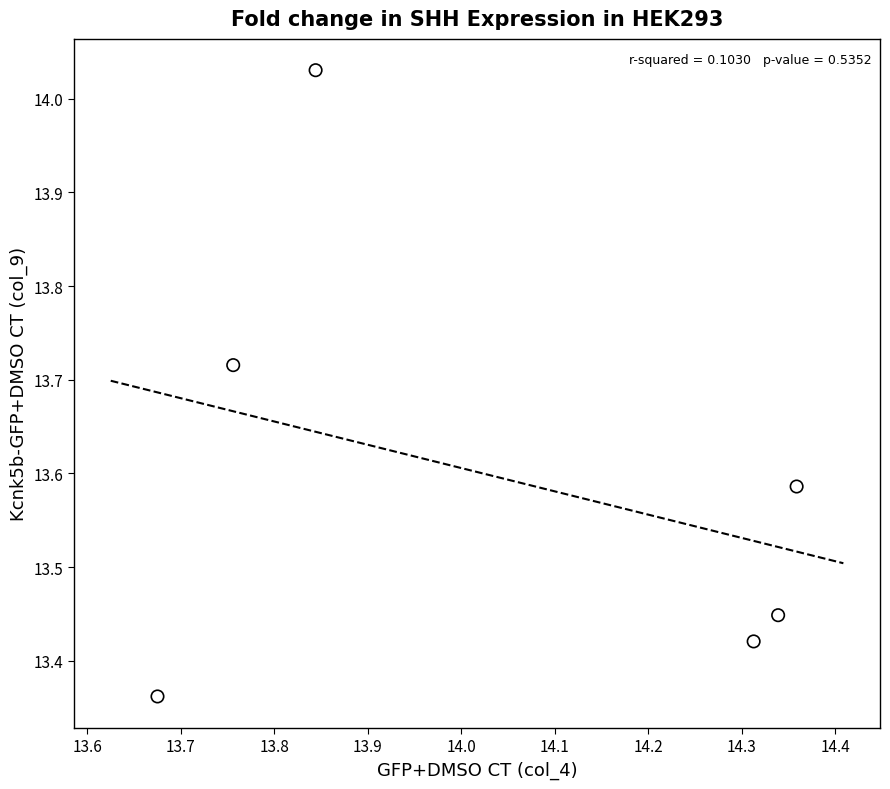

What is the range of Y values (max minus min)?

0.7